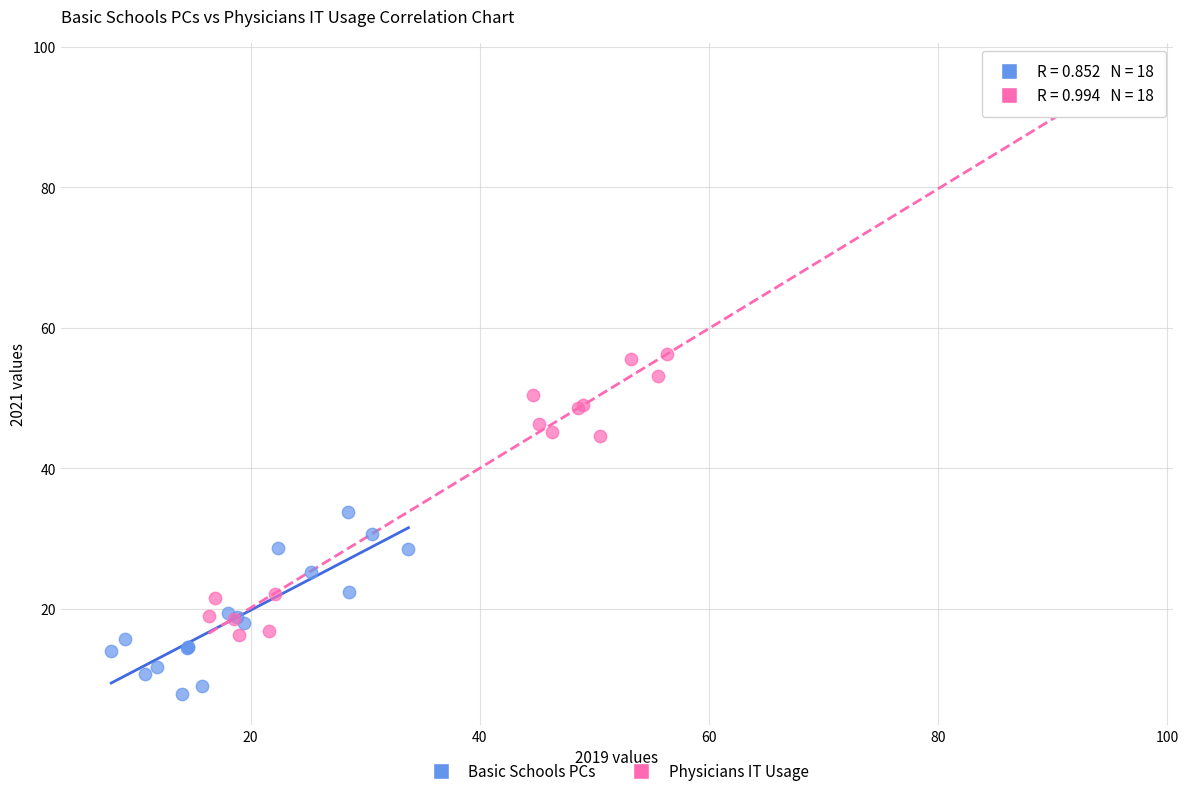

Which series contains the highest Y value?

Physicians IT Usage